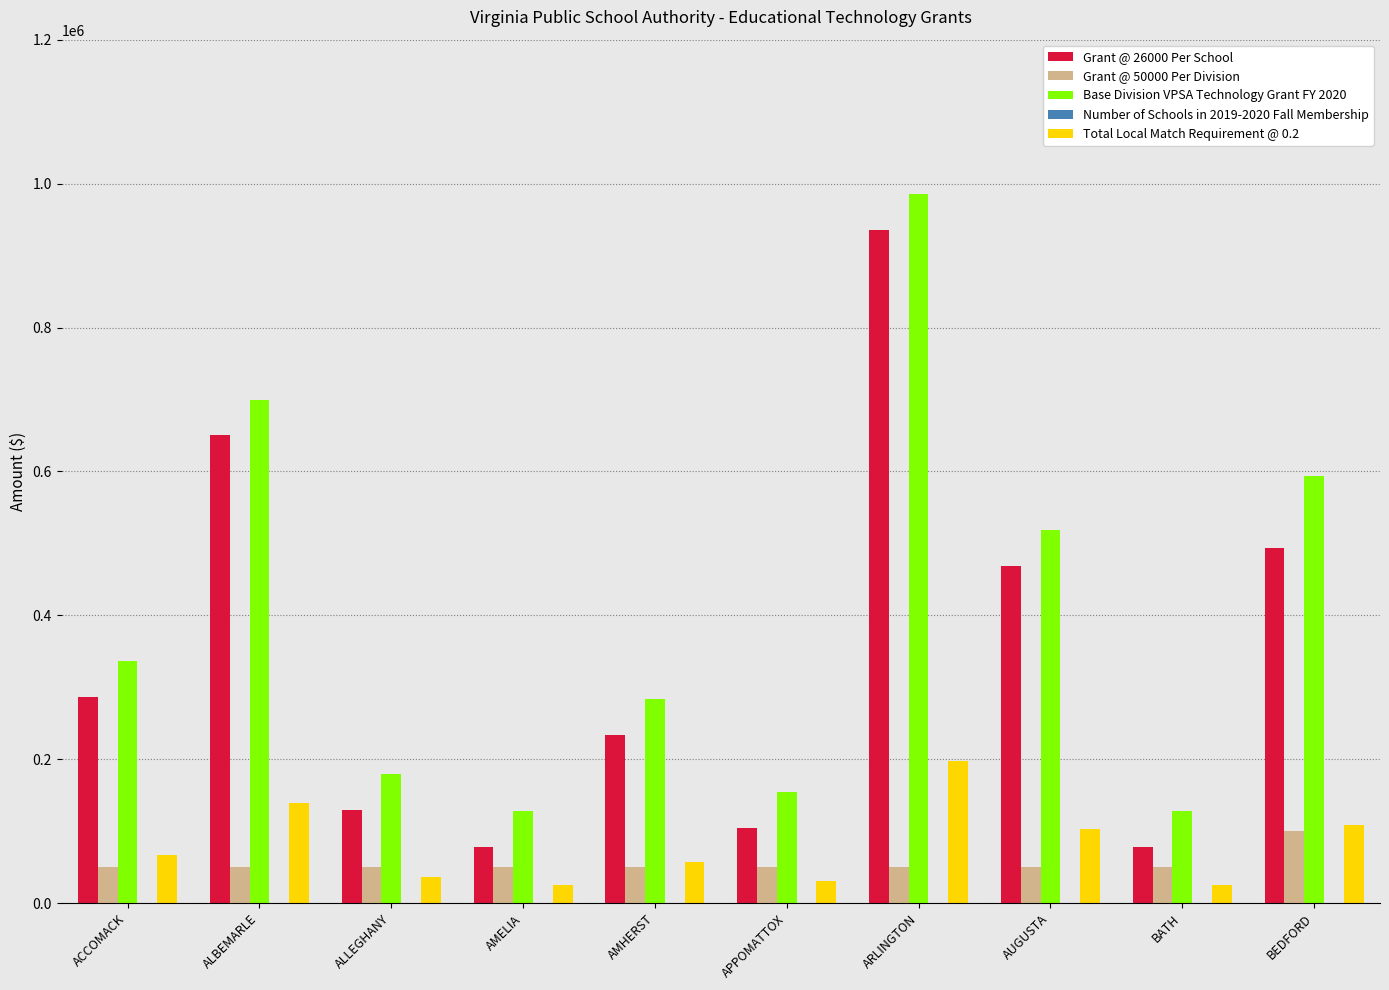

What is the greatest value displayed?

986000